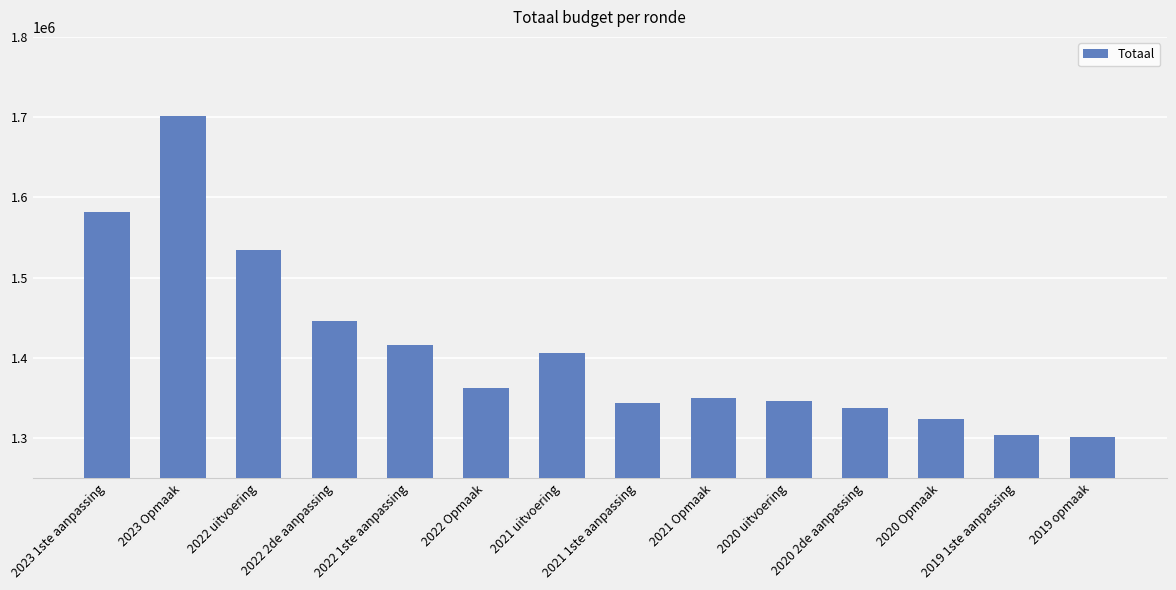

The value at 2021 Opmaak is 1350444. True or false?

True